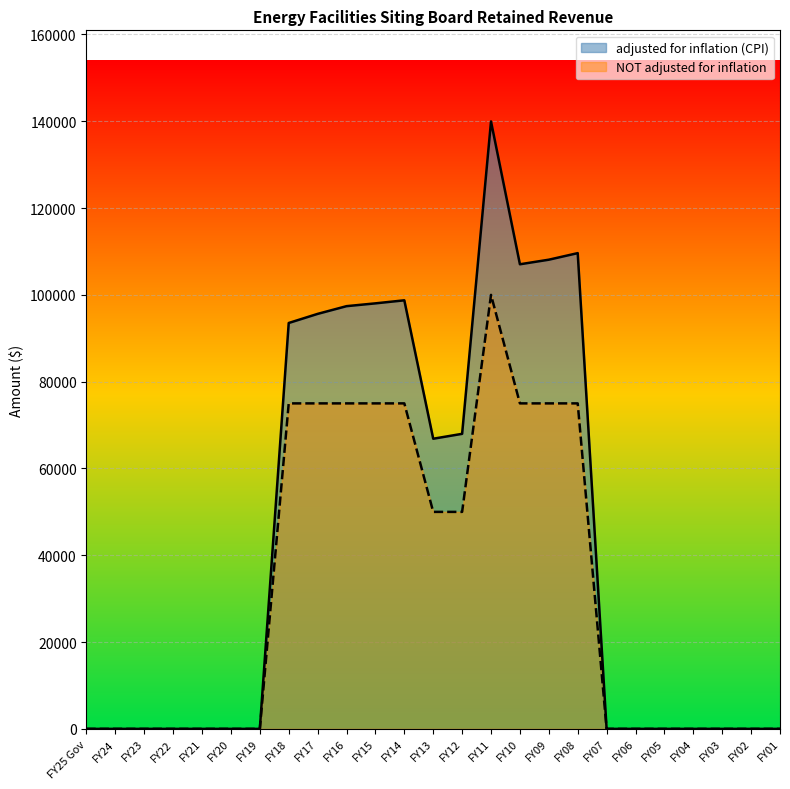

Between FY25 Gov and FY16, which is larger?

FY16